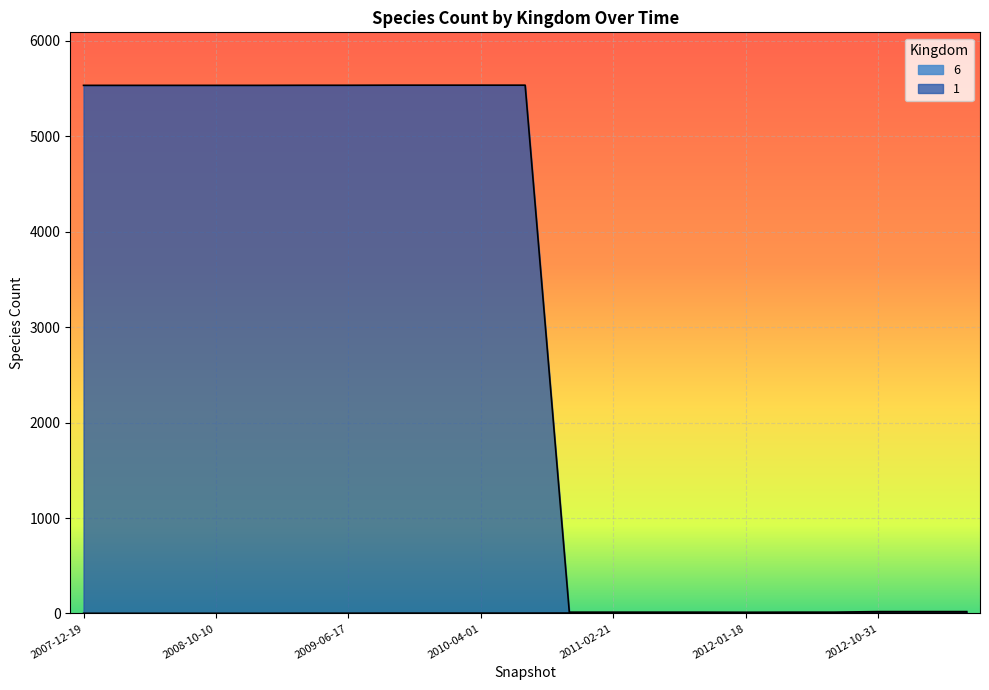

True or false: 1 and 6 cross at least once.

False